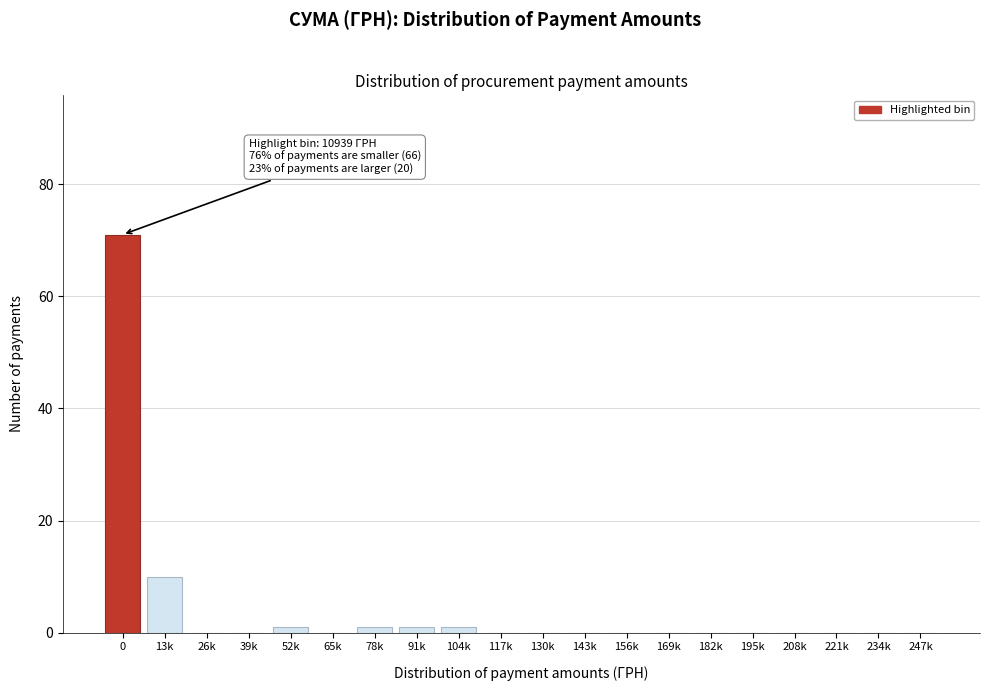

Reading right to left, list all the values displayed in this chart.

247k=0	234k=0	221k=0	208k=0	195k=0	182k=0	169k=0	156k=0	143k=0	130k=0	117k=0	104k=1	91k=1	78k=1	65k=0	52k=1	39k=0	26k=0	13k=10	0=71